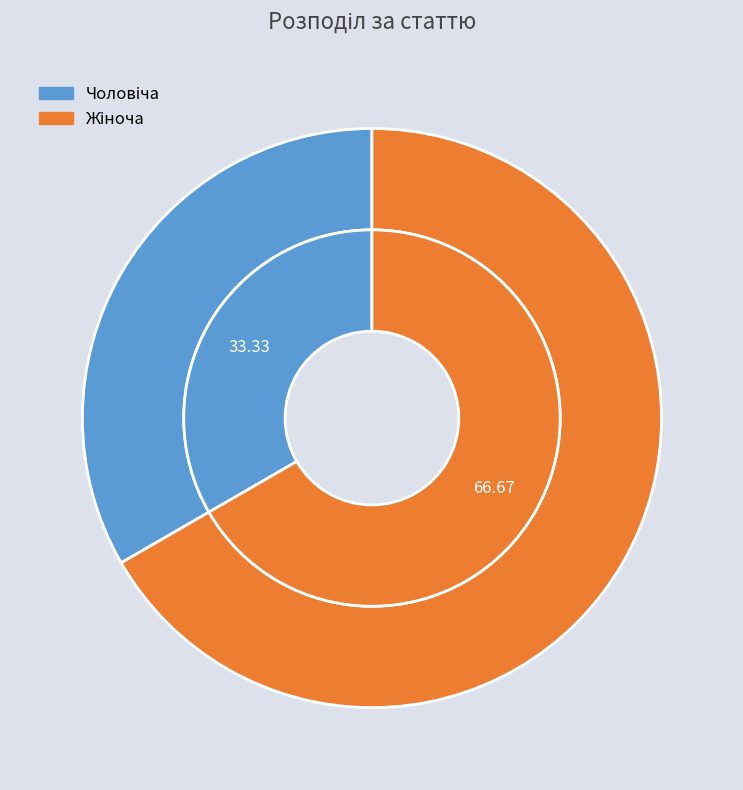

Rank the categories by value from highest to lowest.

Жіноча, Чоловіча